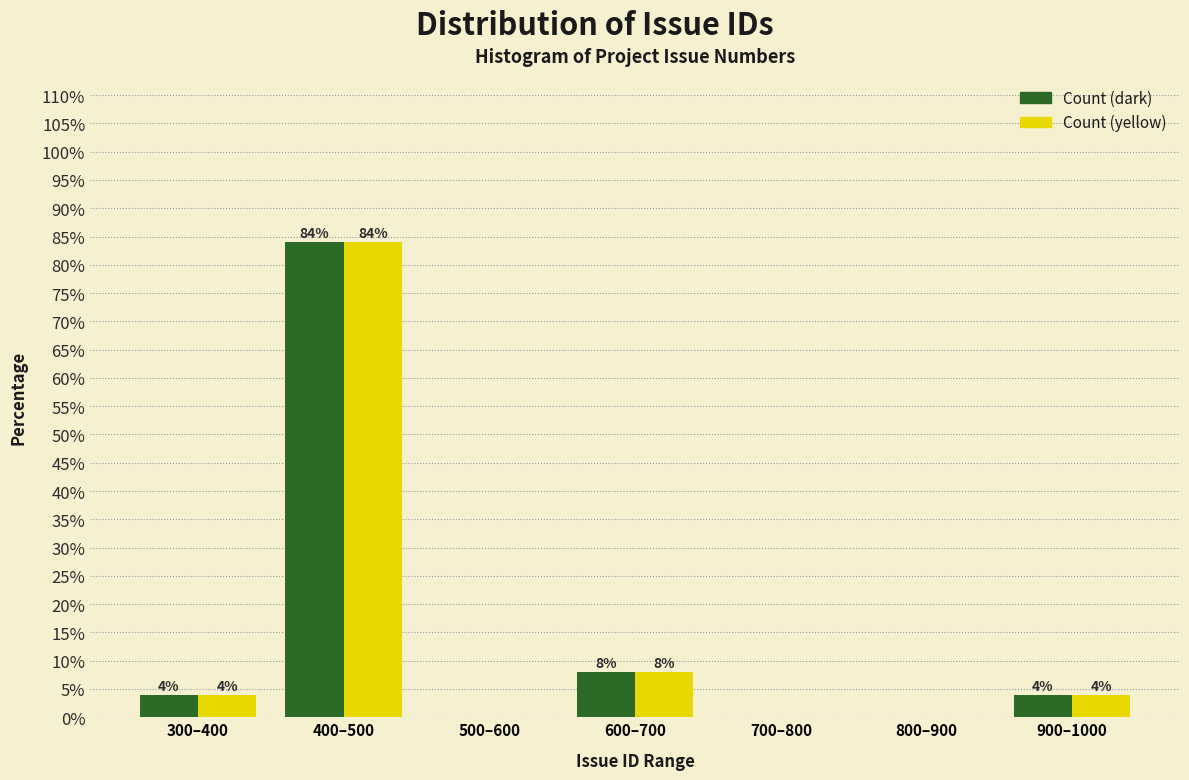

Reading left to right, transcribe all the data shown in this chart.

Count (dark): 300–400=4	400–500=84	500–600=0	600–700=8	700–800=0	800–900=0	900–1000=4
Count (yellow): 300–400=4	400–500=84	500–600=0	600–700=8	700–800=0	800–900=0	900–1000=4